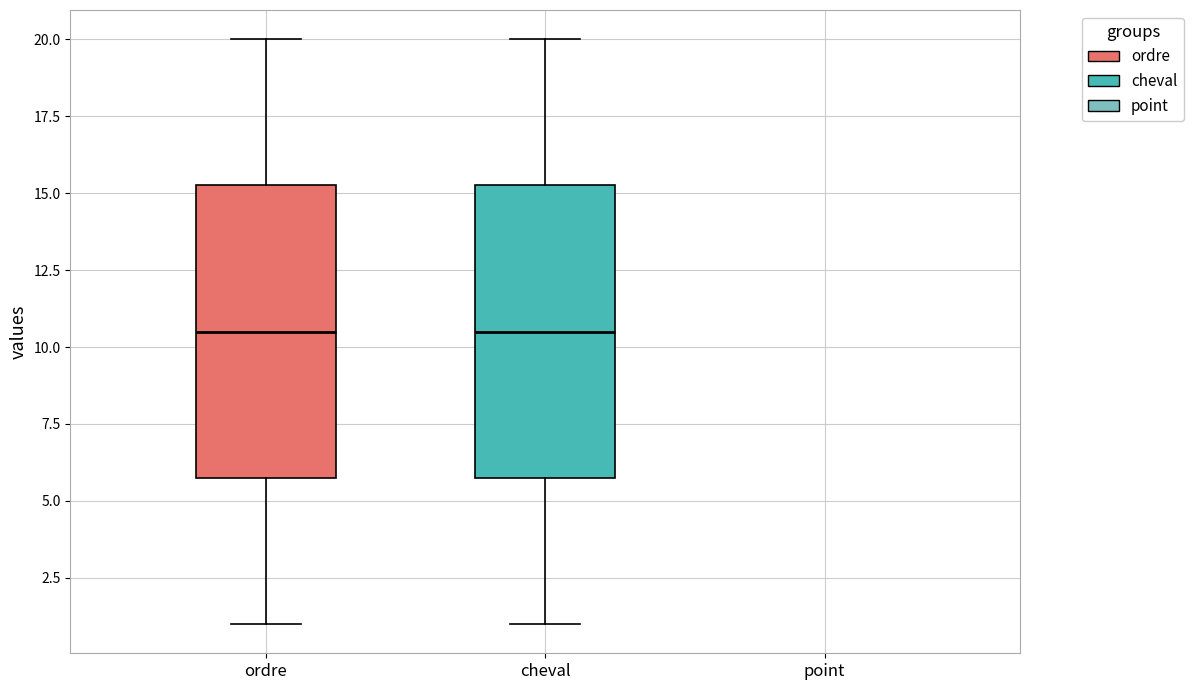

Where does the lower whisker of the box for cheval end on the y-axis? The values are not printed on the chart, so give them approximately, as read against the axis.

1.0